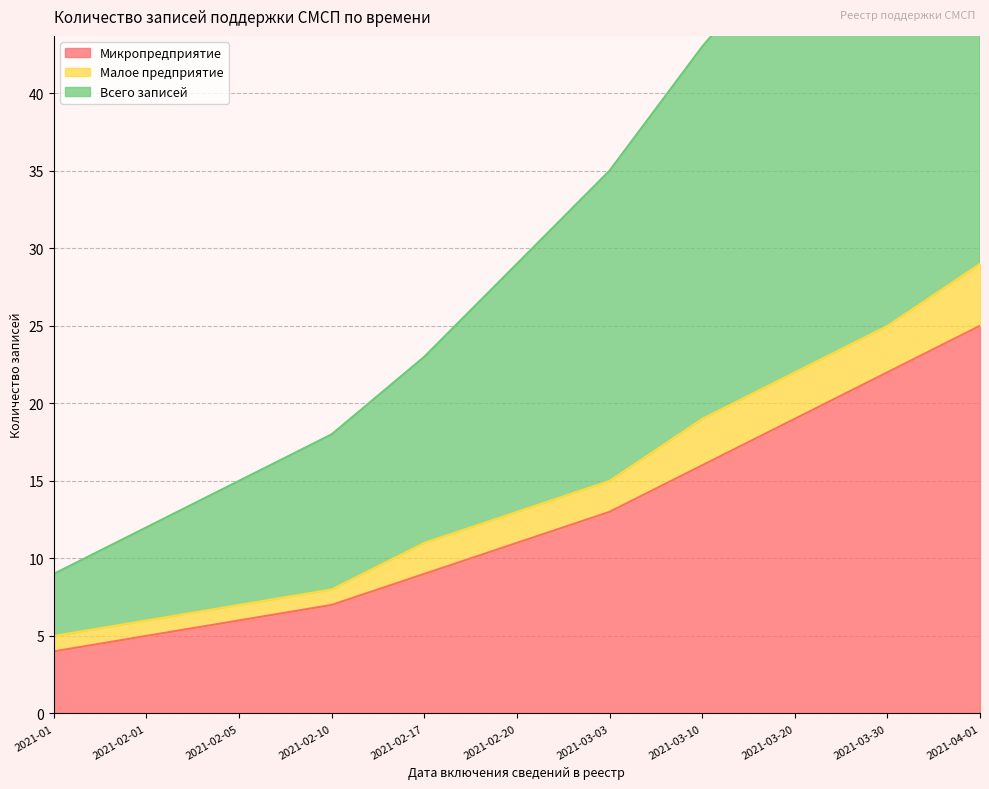

True or false: Всего записей and Микропредприятие intersect in this chart.

False